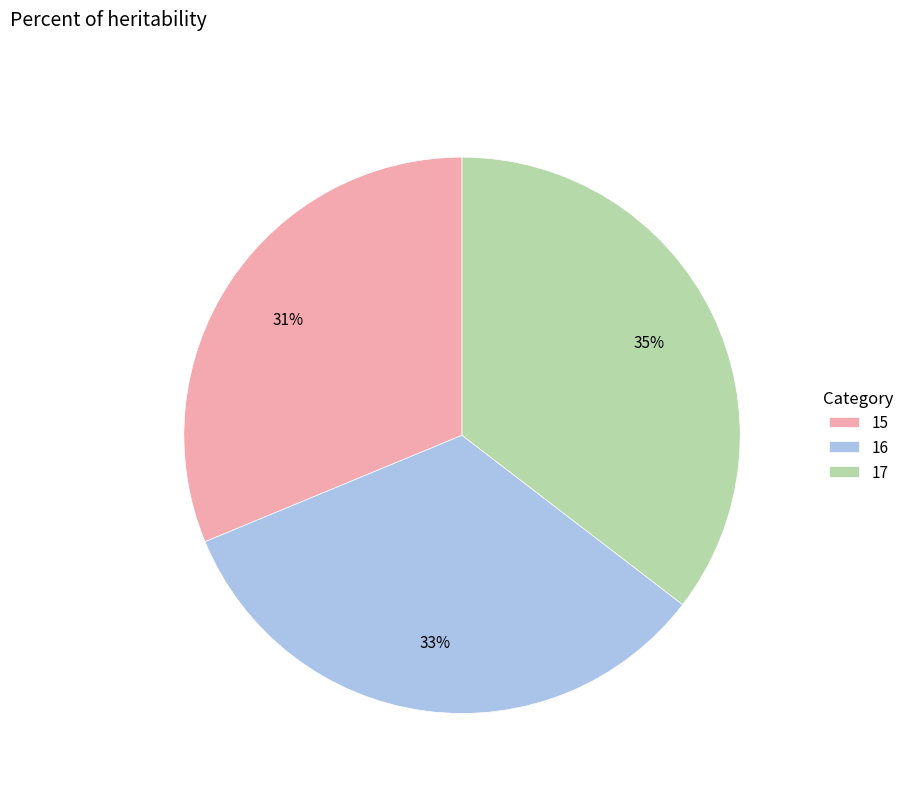

Do 15 and 16 together represent more than half of the pie?

Yes